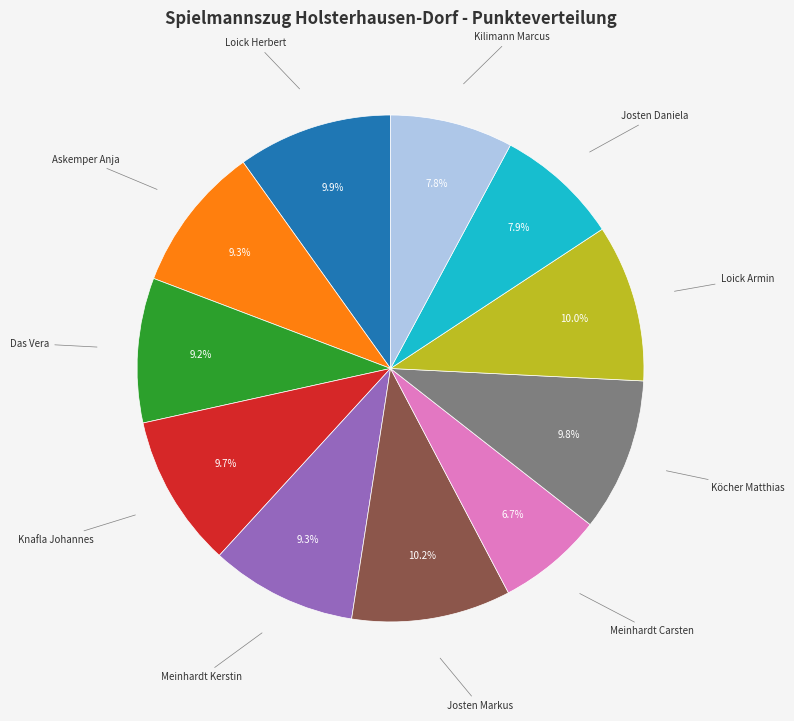

Is there a majority slice in this chart?

No